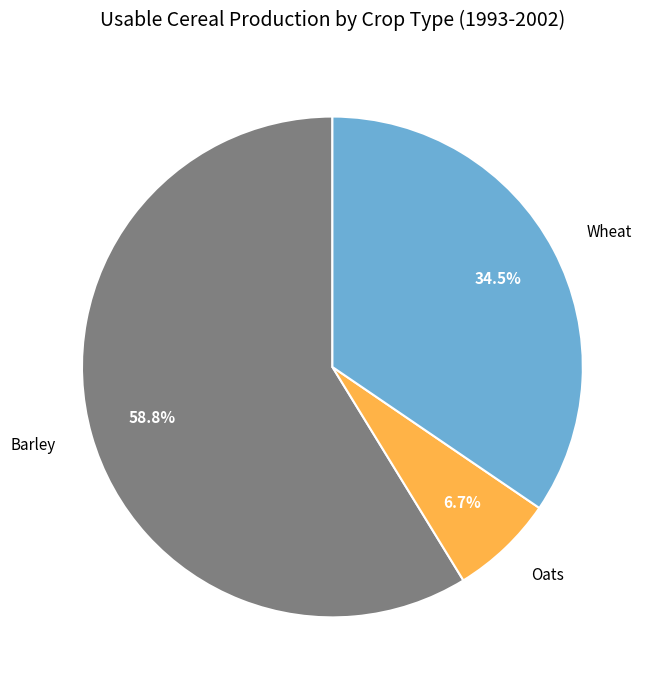

Does any single category account for the majority?

Yes